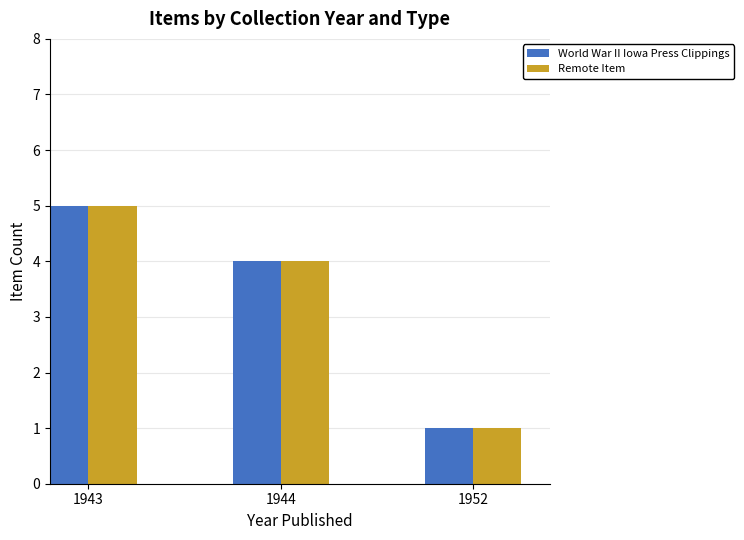

Which label corresponds to the smallest value in the chart?

1952